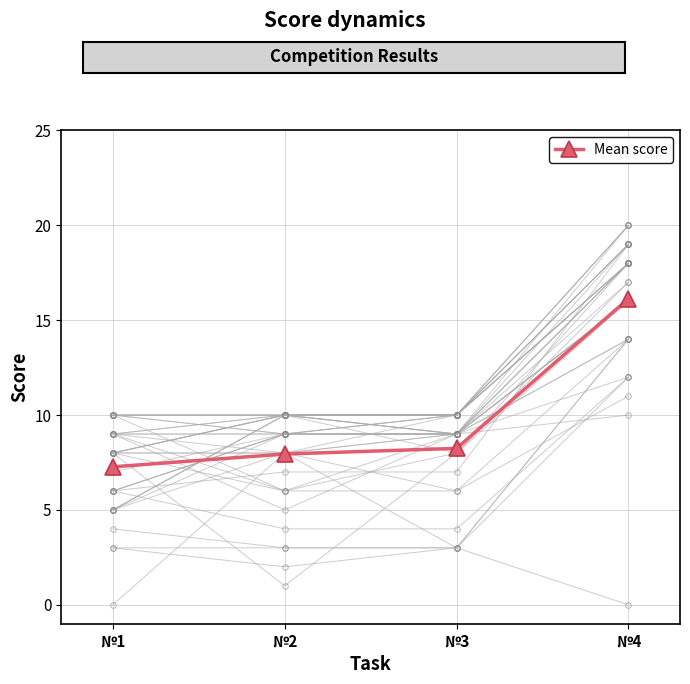

List the labels in order of value, largest first.

№4, №3, №2, №1